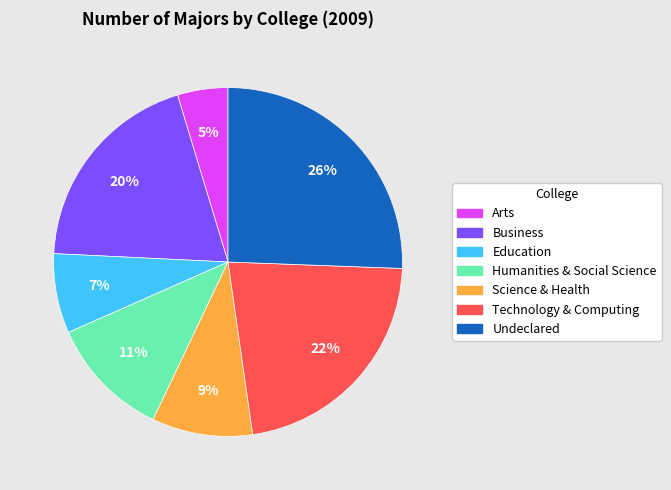

To the nearest percent, what is the average slice percentage?

14%